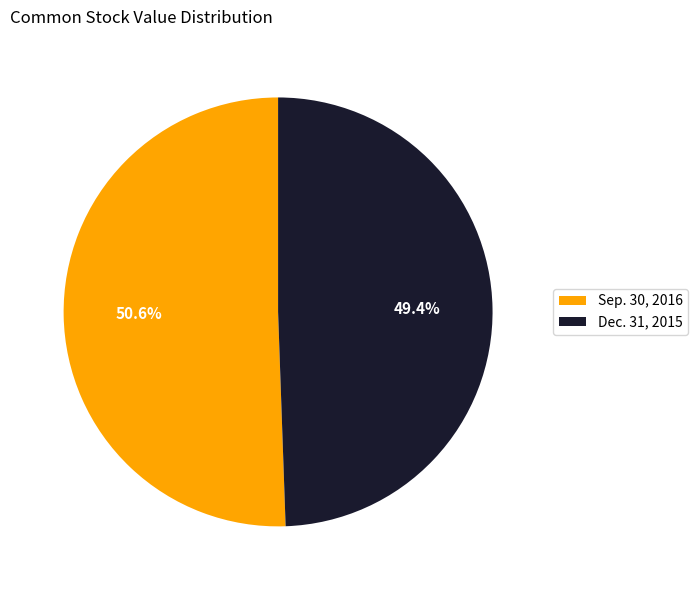

Which category accounts for the majority?

Sep. 30, 2016